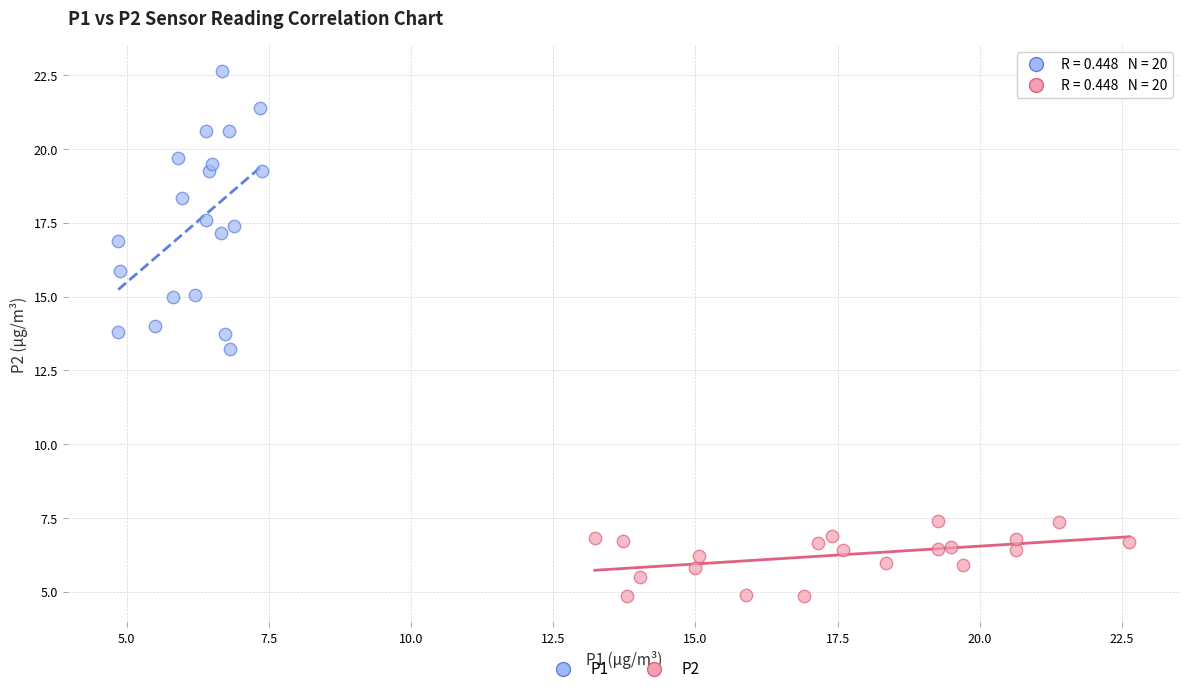

Which series reaches the maximum Y coordinate?

P1